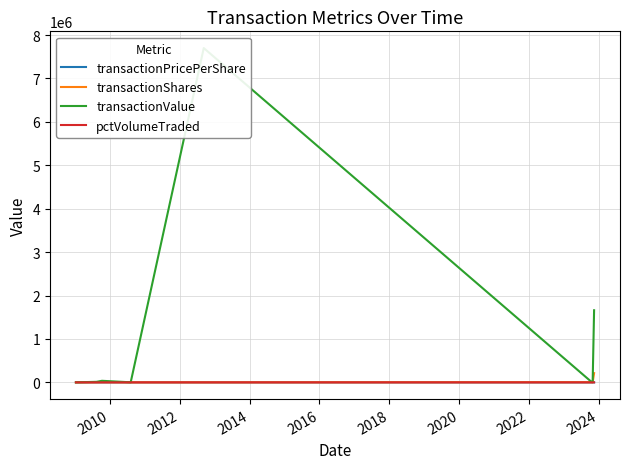

Which category has the highest value in the transactionValue series?

2016